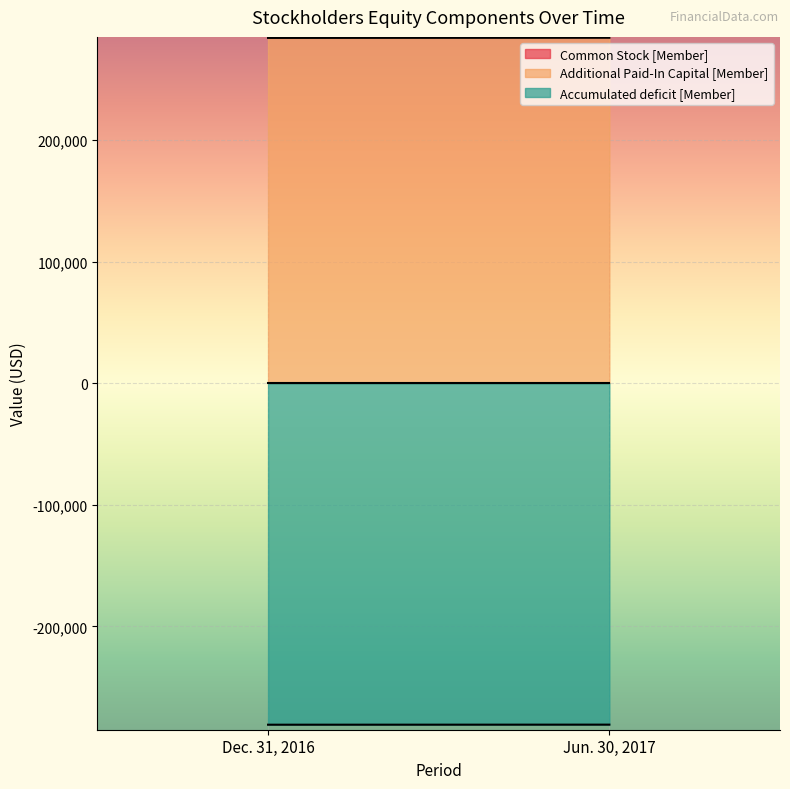

The value of Additional Paid-In Capital [Member] at Dec. 31, 2016 is 284149. True or false?

True